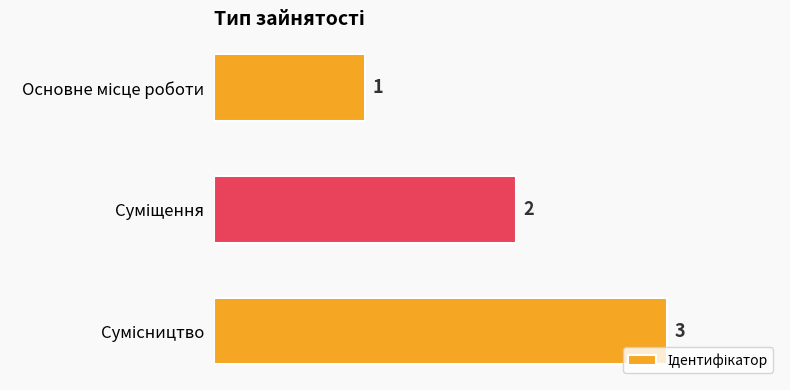

How many values are below 2?

1